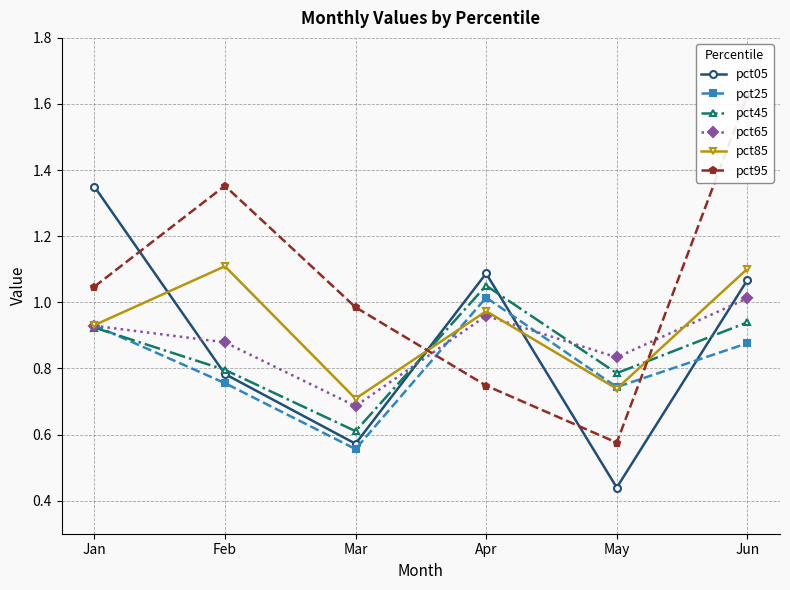

How many interior local valleys does the pct85 series have?

2